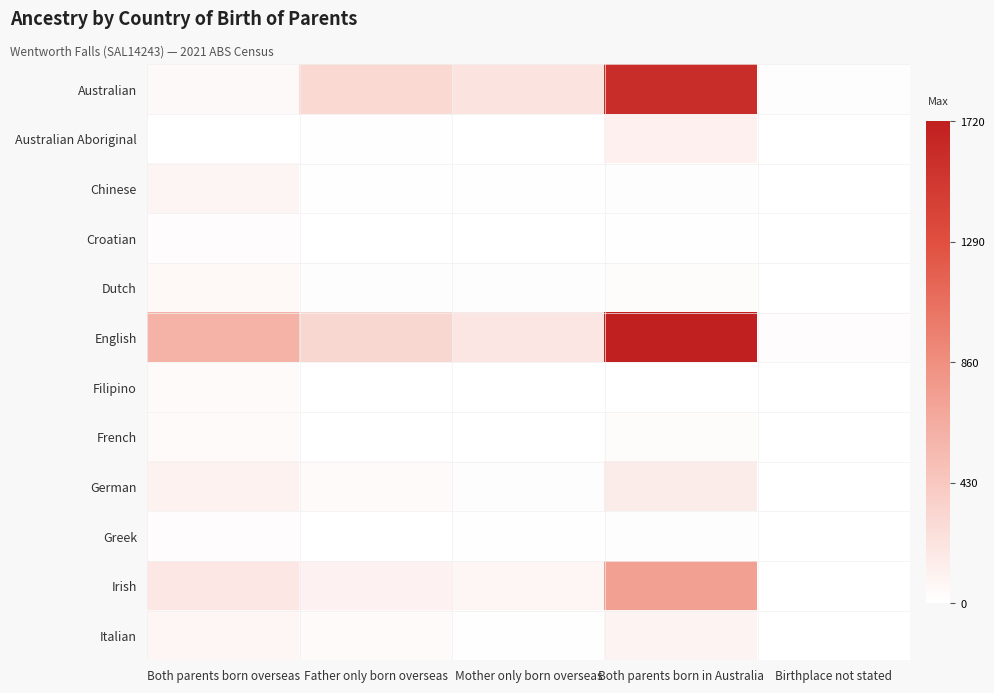

Which series changed the most between Mother only born overseas and Birthplace not stated?

Australian